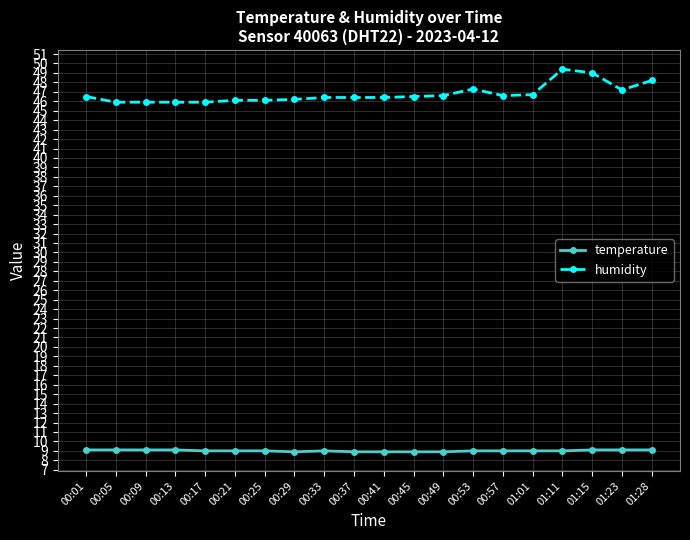

True or false: temperature and humidity cross at least once.

False